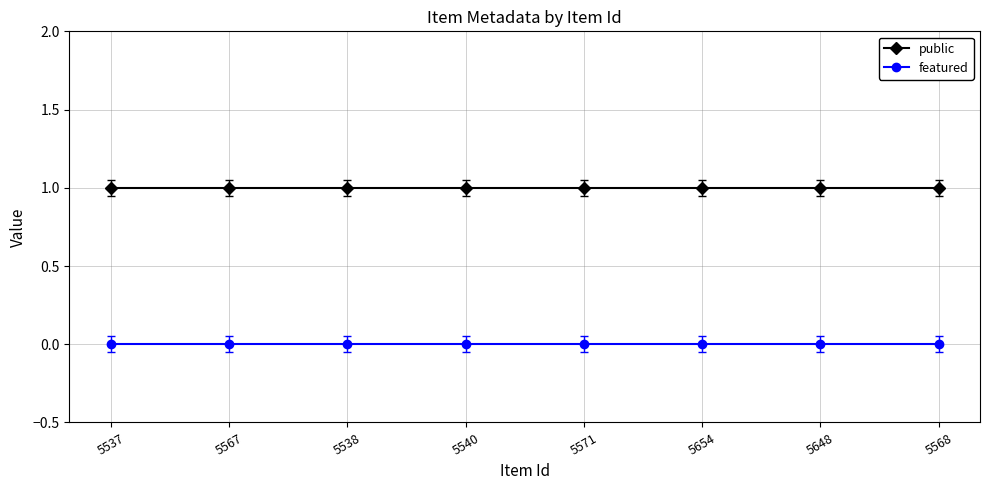

Is it true that public equals 1 at 5540?

True